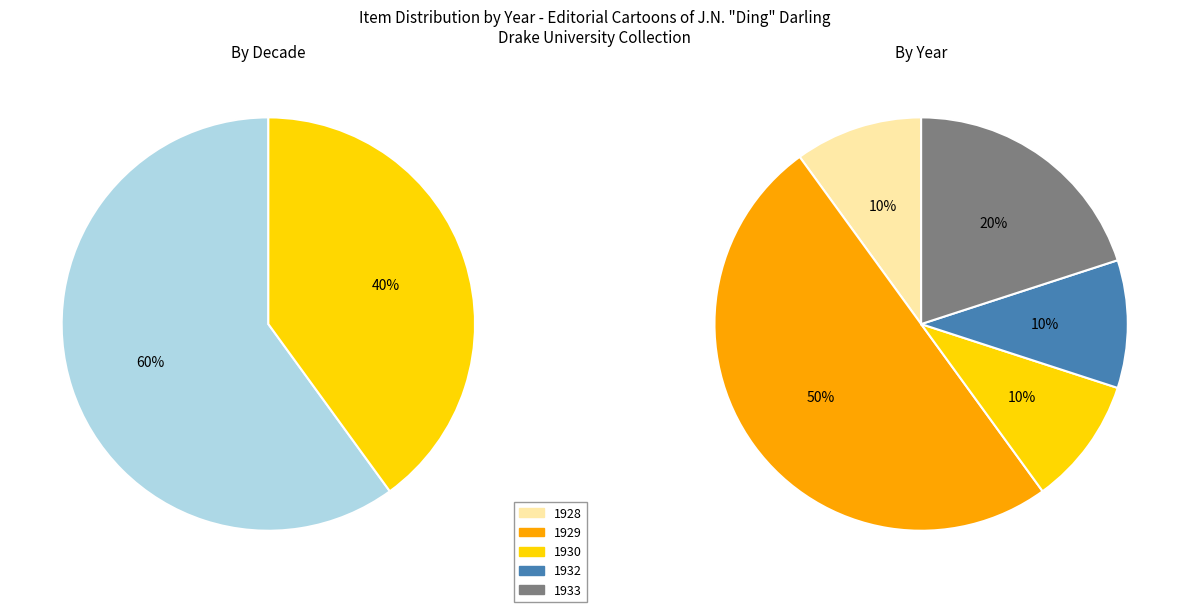

Is there a majority slice in this chart?

No